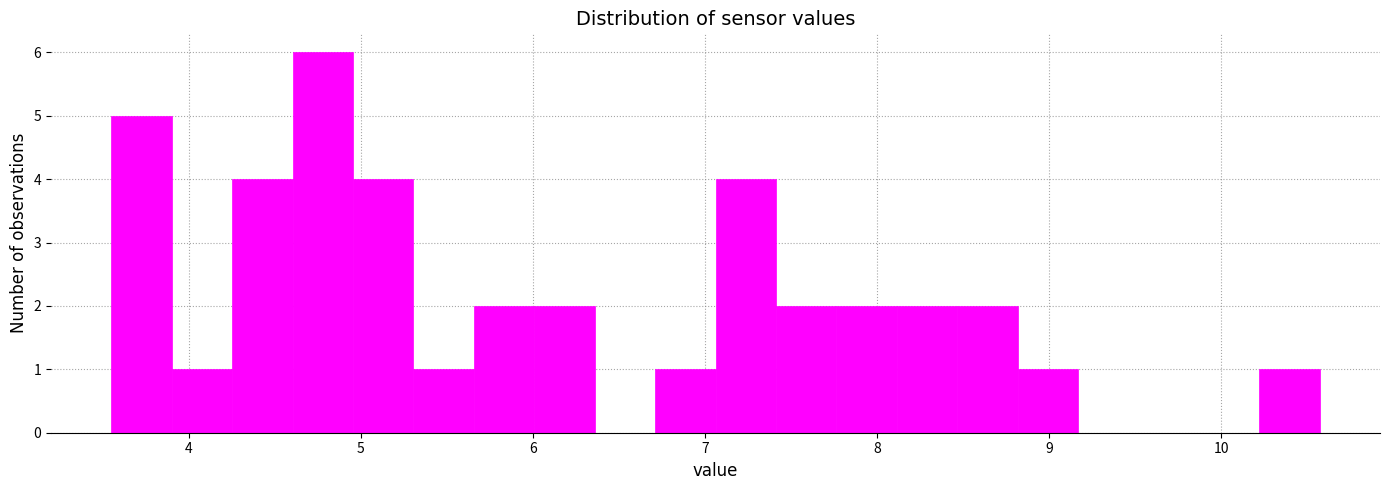

Read against the x-axis, roughly where is the centre of the tallest bar?

4.8